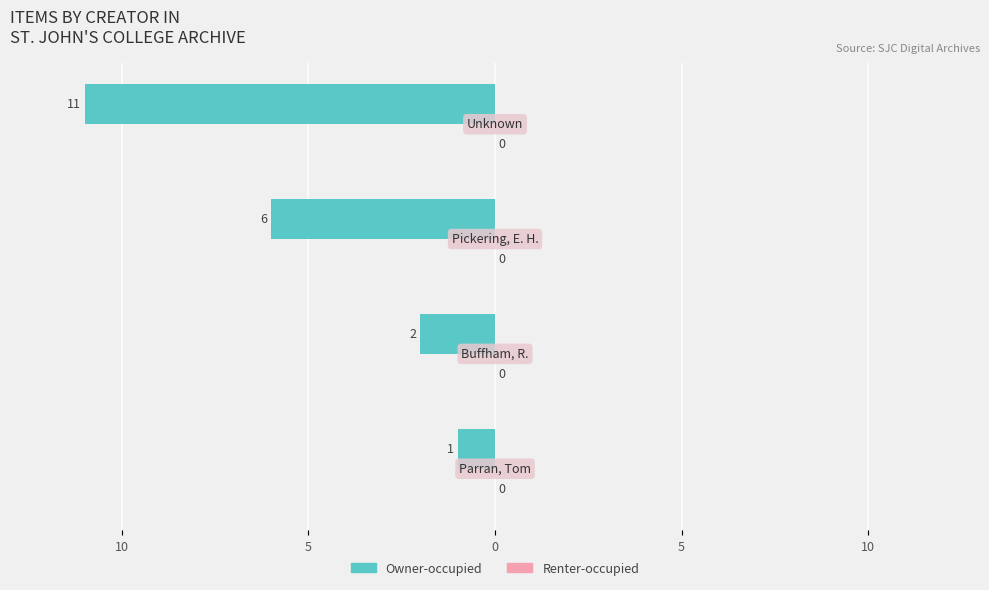

Does the chart contain any negative values?

Yes